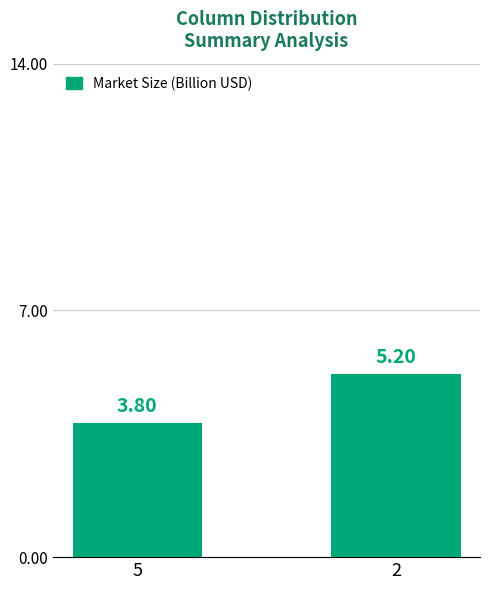

Rank the categories by value from highest to lowest.

2, 5